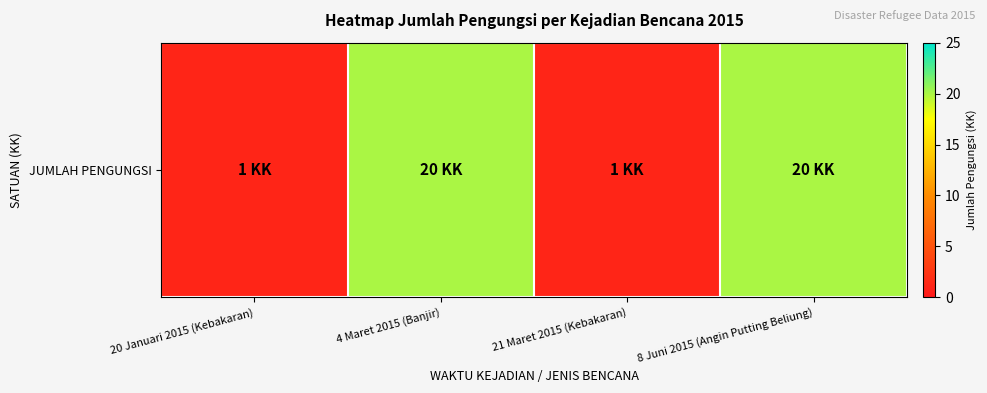

What is the difference between the second highest and second lowest values?

19